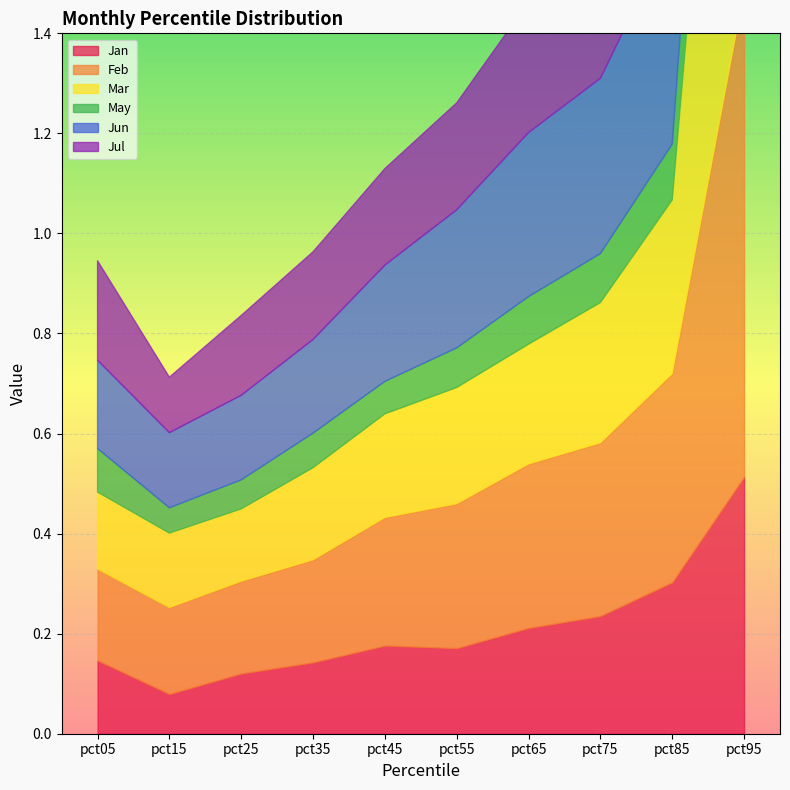

How many lines are shown in the chart?

6